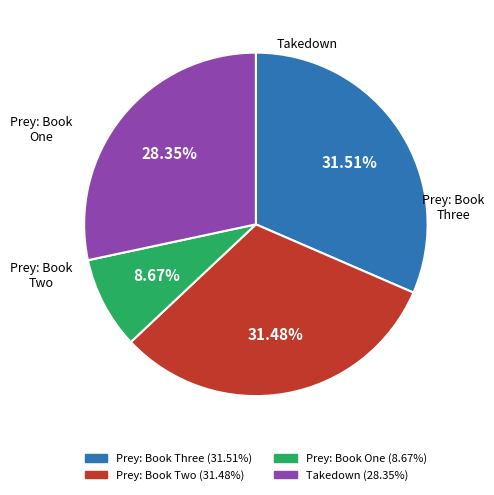

What is the smallest slice in the pie chart?

Prey: Book One